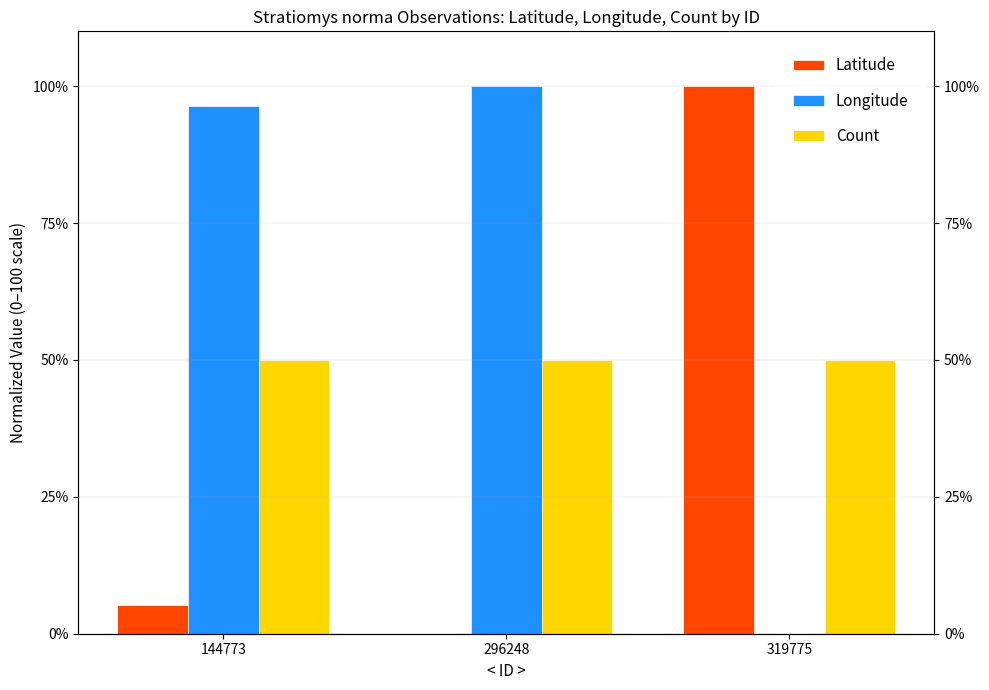

Reading right to left, transcribe all the data shown in this chart.

Latitude: 100.0	0.0	5.3
Longitude: 0.0	100.0	96.3
Count: 50.0	50.0	50.0